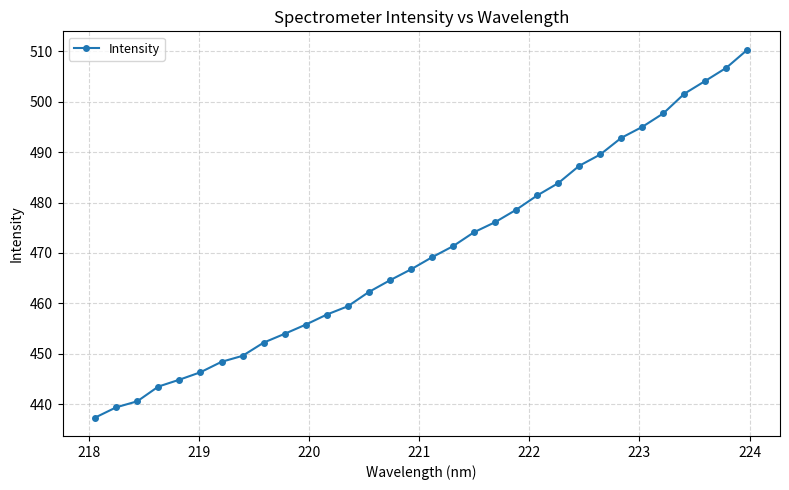

True or false: there are more than 2 points higher than both neighbors.

False